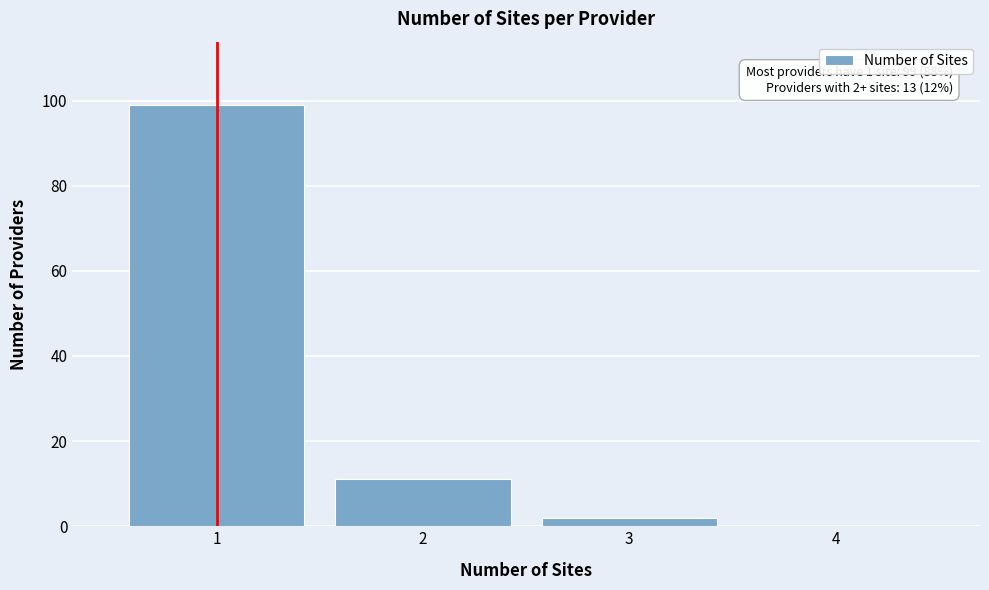

Which range on the x-axis has the tallest bar?

0.5 to 1.5